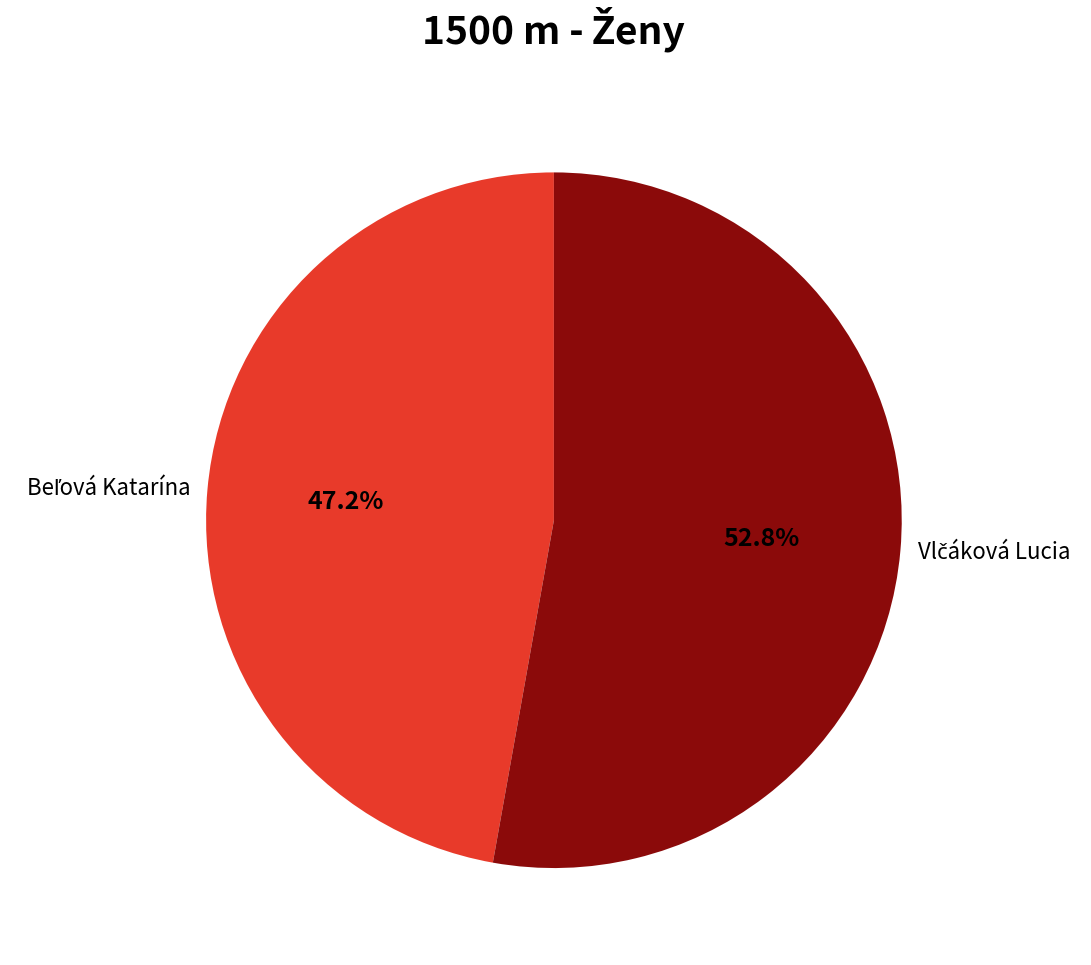

Does any single category account for the majority?

Yes